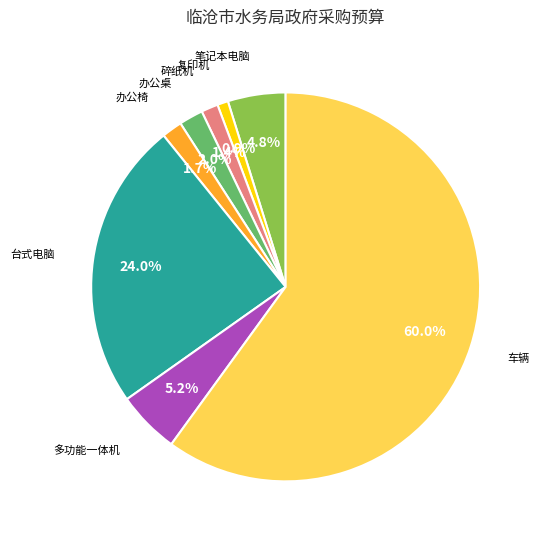

Count the number of slices in the pie.

8